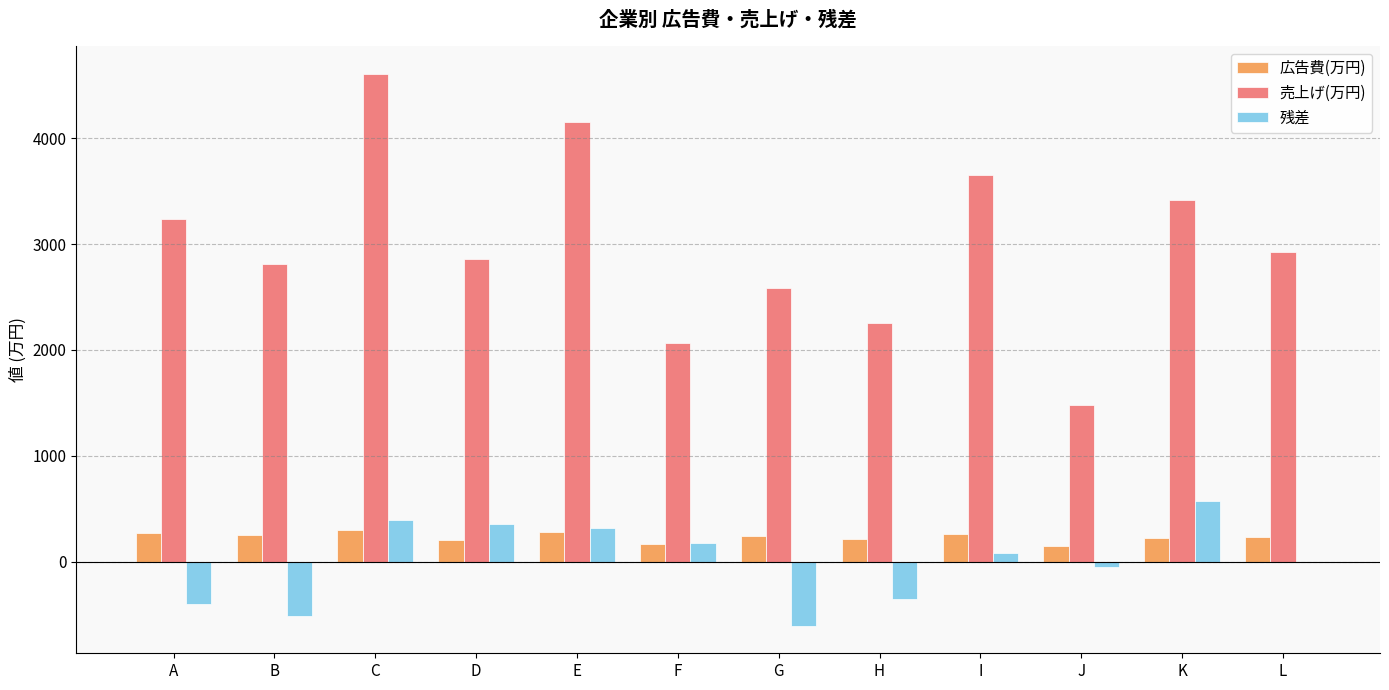

The 売上げ(万円) series shows 4605.4 at C. True or false?

True